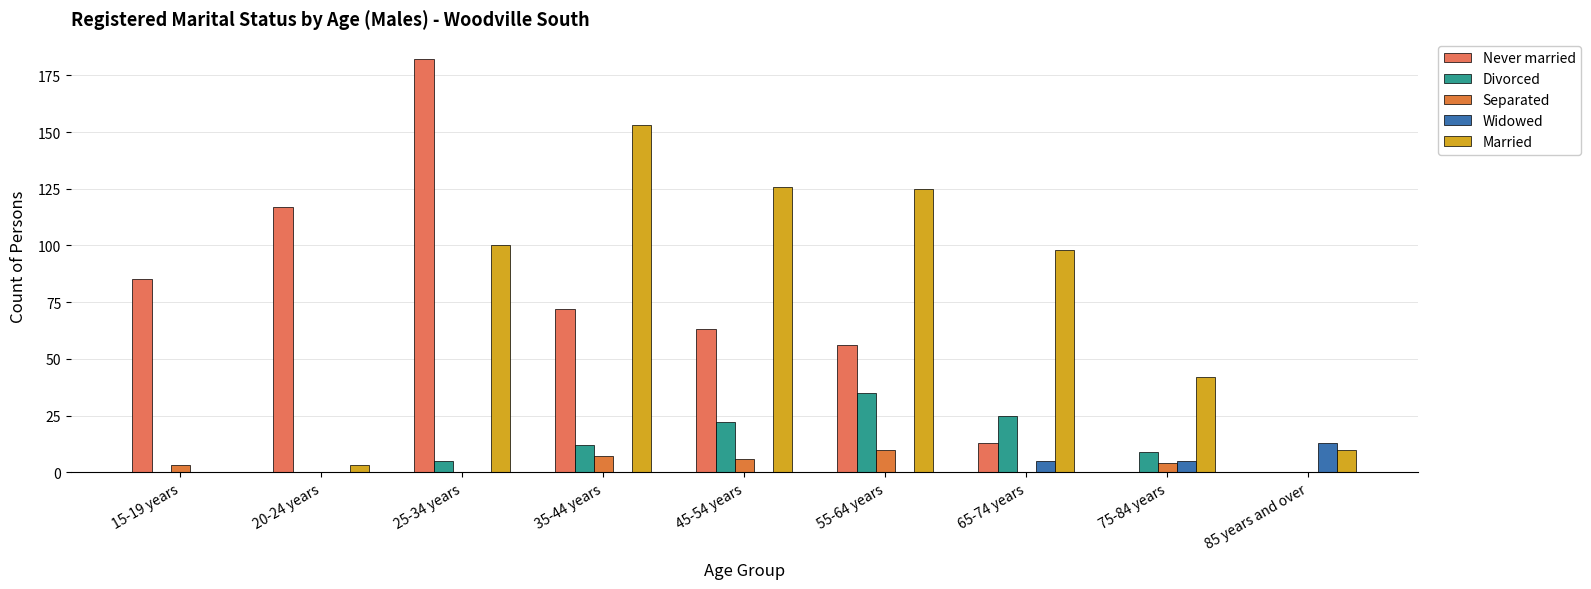

Rank the series at 65-74 years from highest to lowest value.

Married, Divorced, Never married, Widowed, Separated